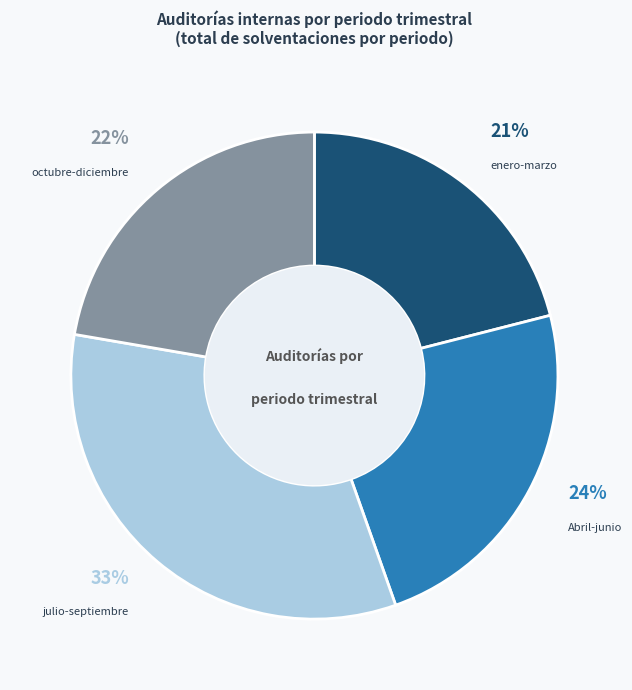

Rank the categories by value from lowest to highest.

enero-marzo, octubre-diciembre, Abril-junio, julio-septiembre